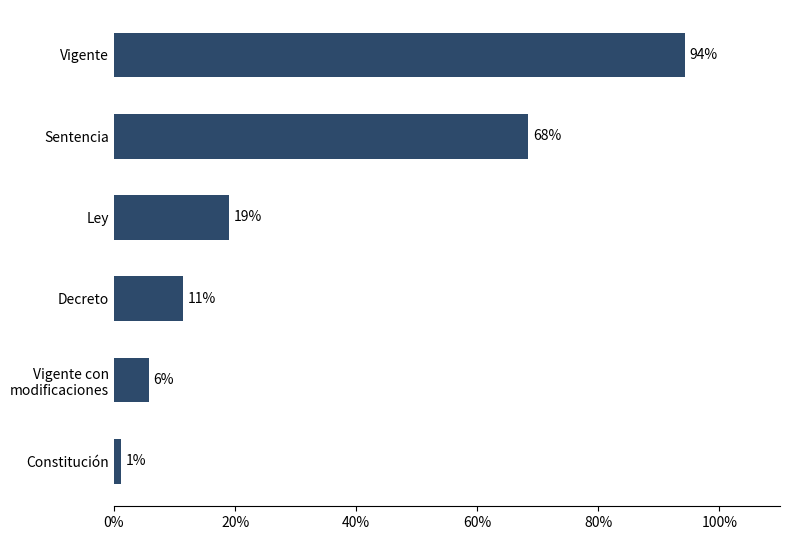

Are the bars horizontal?

Yes